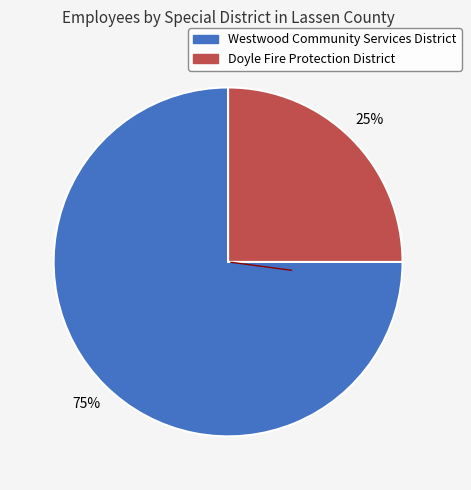

To the nearest percent, what is the average slice percentage?

50%